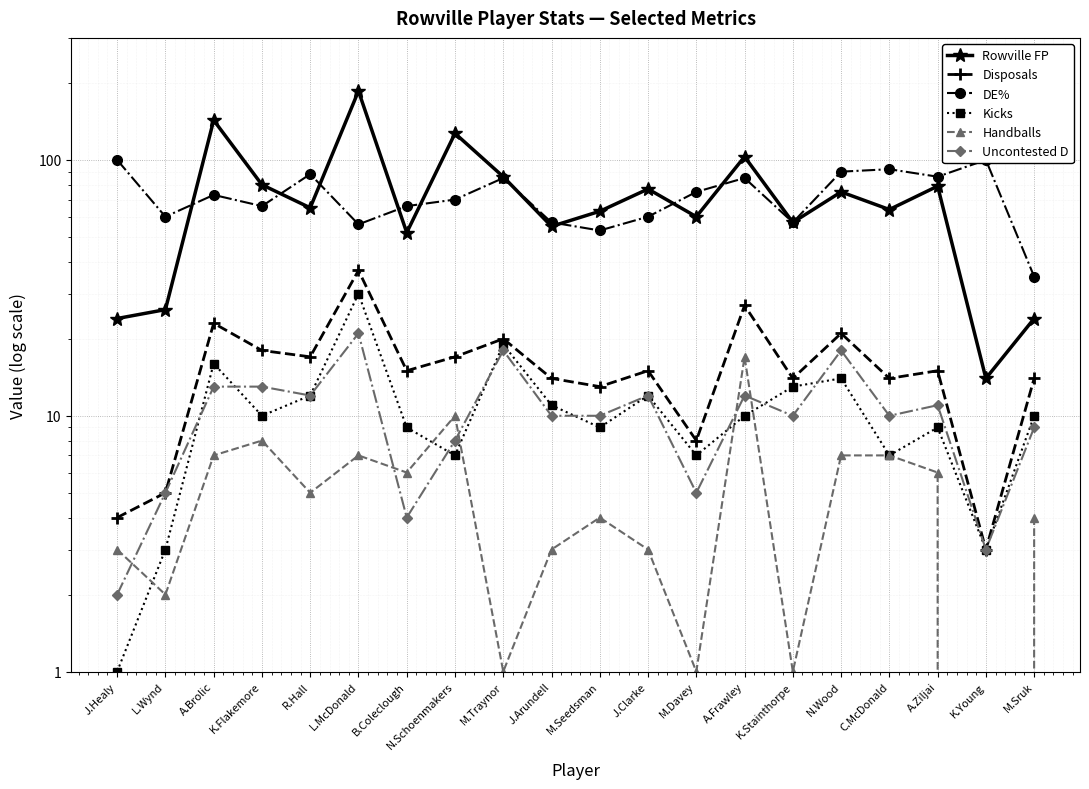

List the labels in order of Disposals value, largest first.

L.McDonald, A.Frawley, A.Brolic, N.Wood, M.Traynor, K.Flakemore, R.Hall, N.Schoenmakers, B.Coleclough, J.Clarke, A.Ziljai, J.Arundell, K.Stainthorpe, C.McDonald, M.Sruk, M.Seedsman, M.Davey, L.Wynd, J.Healy, K.Young